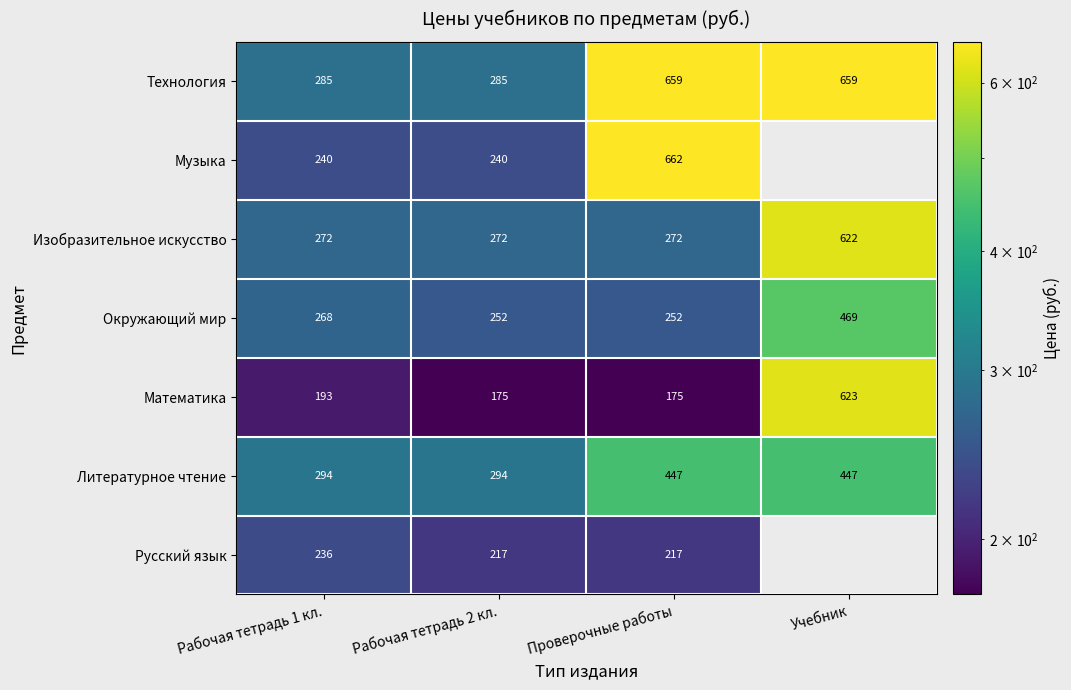

What is the total value across all series at Проверочные работы?

2684.0